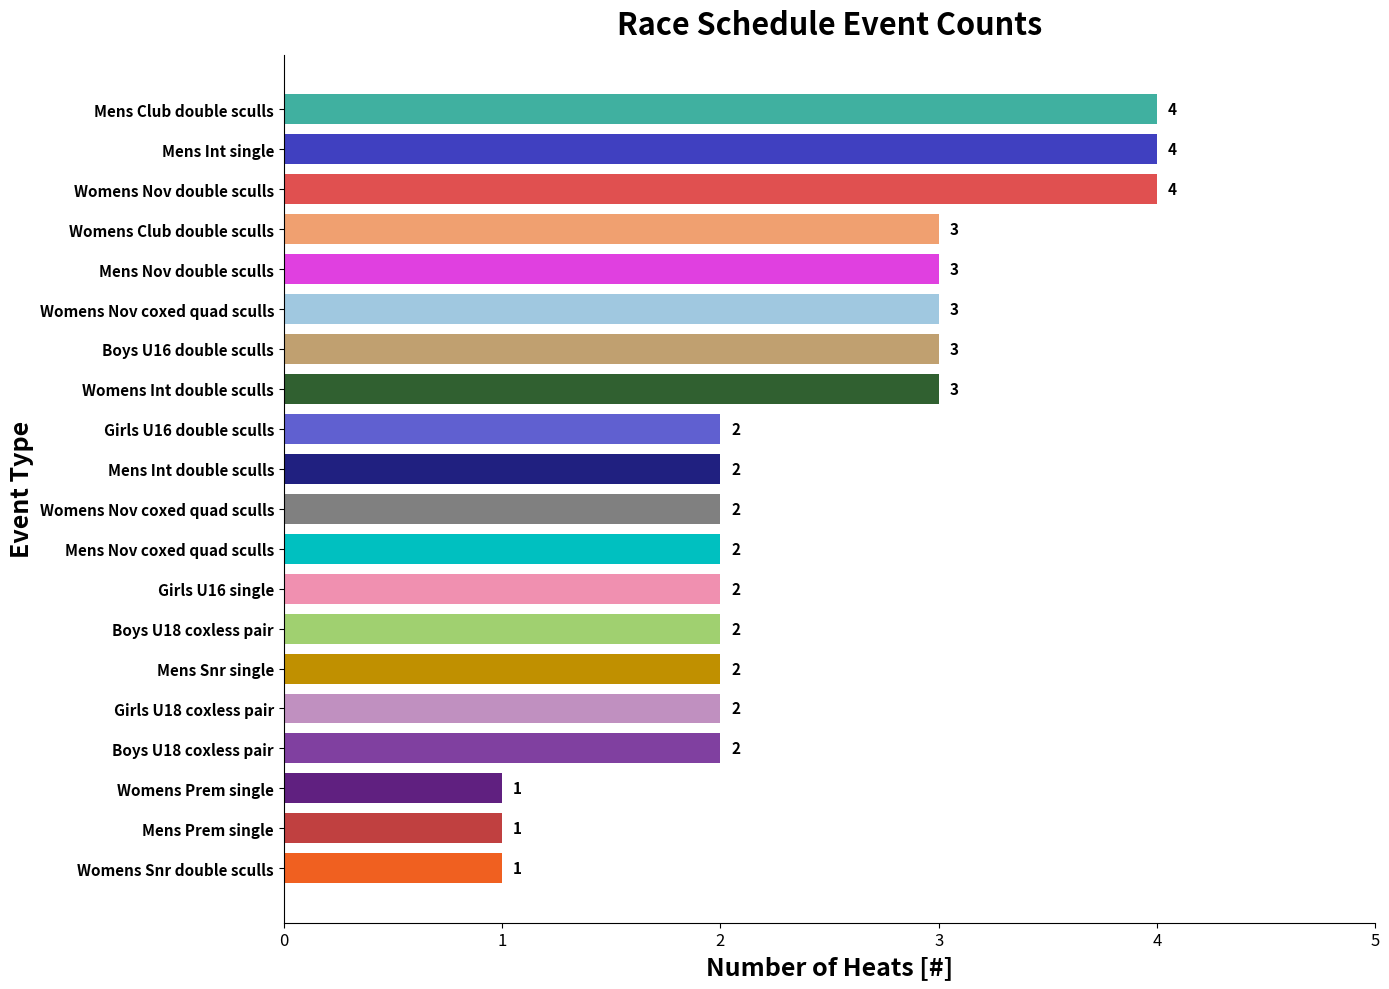

How many distinct data groups are displayed?

1